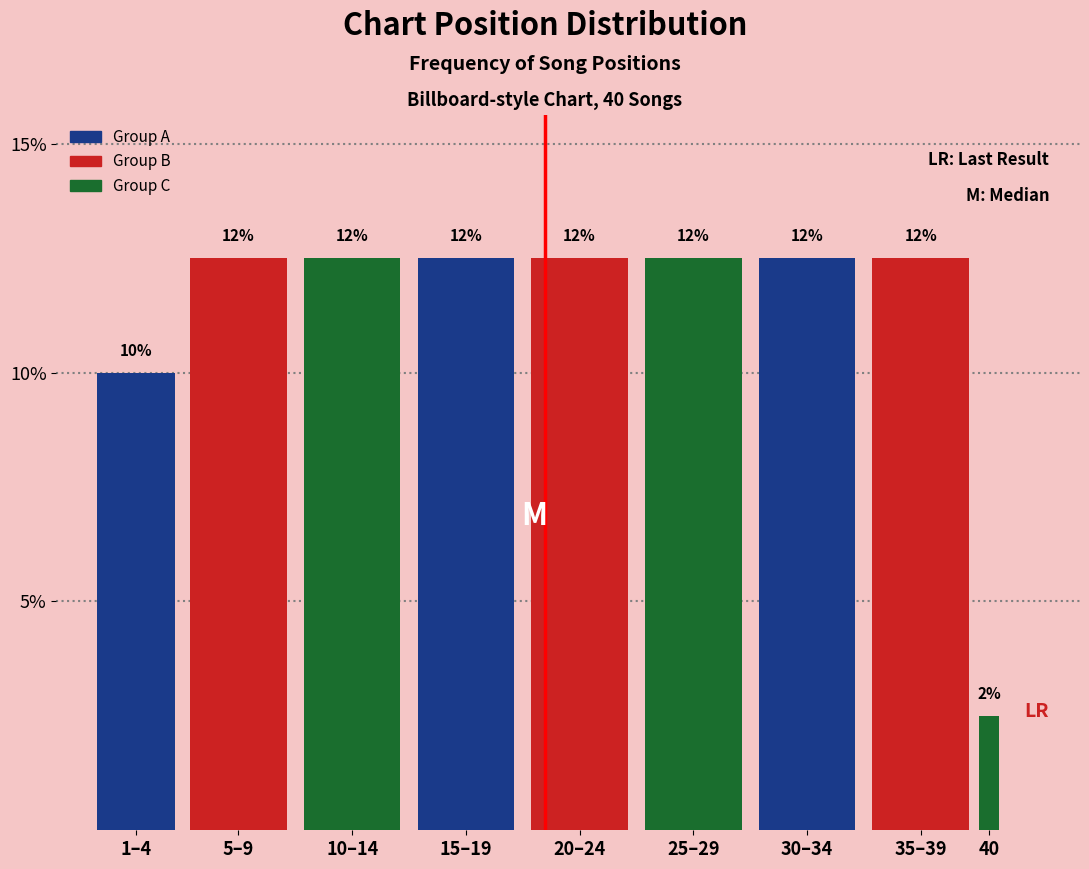

Are the bars horizontal?

No